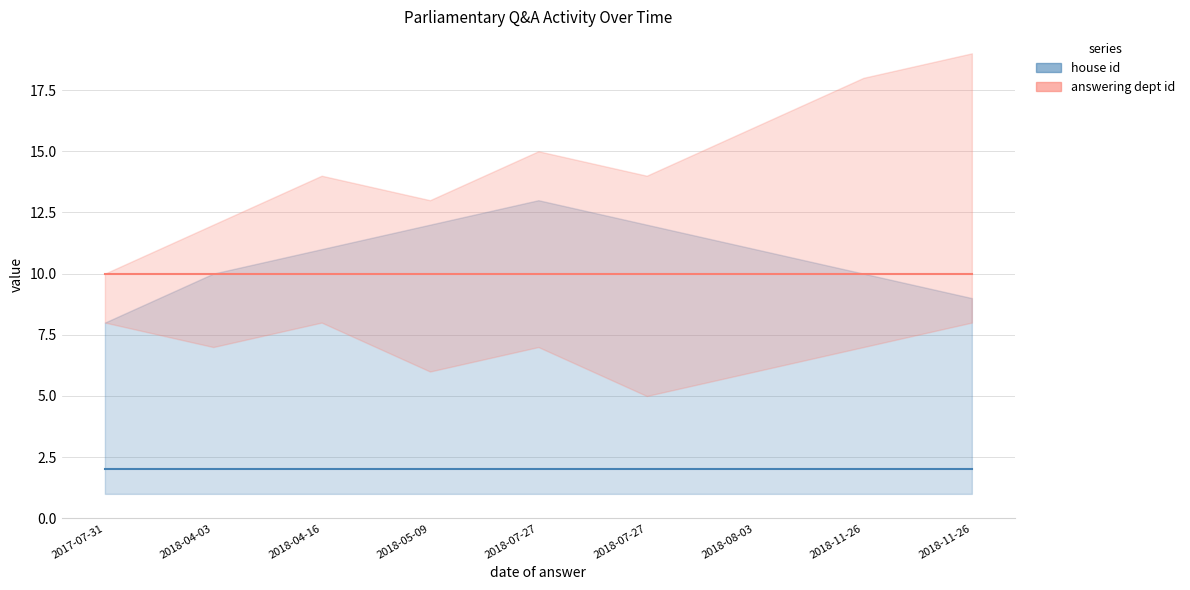

The value of house id line at 2018-04-16 is 3. True or false?

False